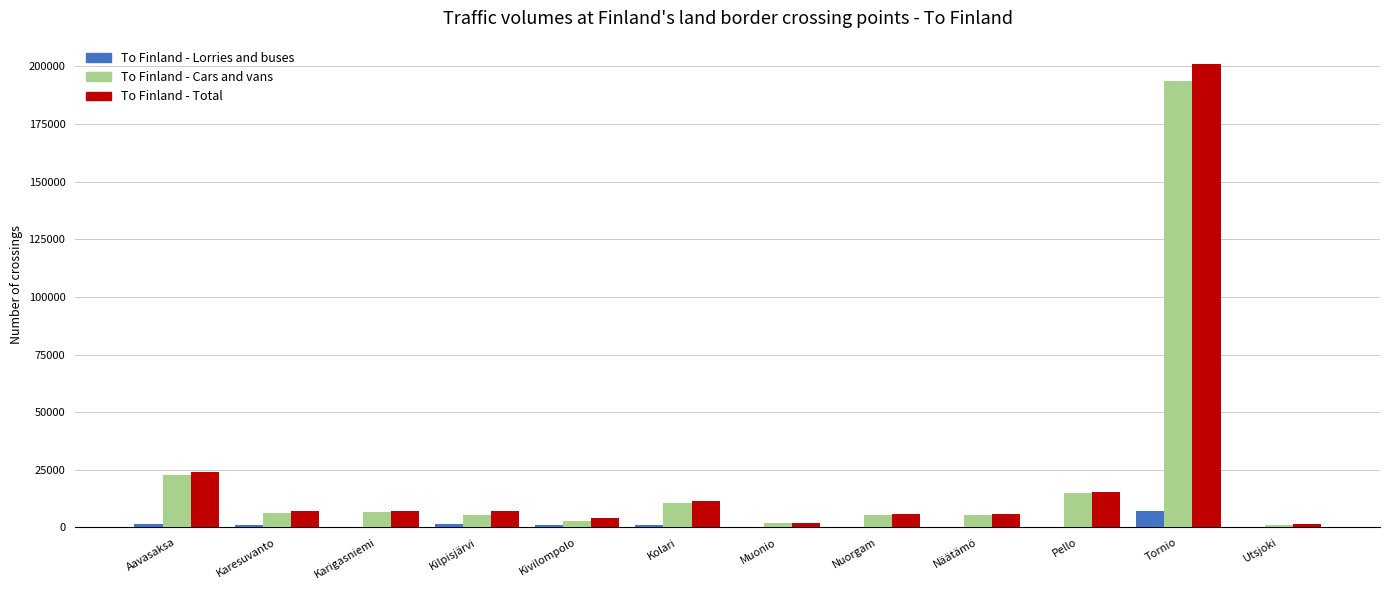

At which label is To Finland - Total closest to 101257?

Aavasaksa